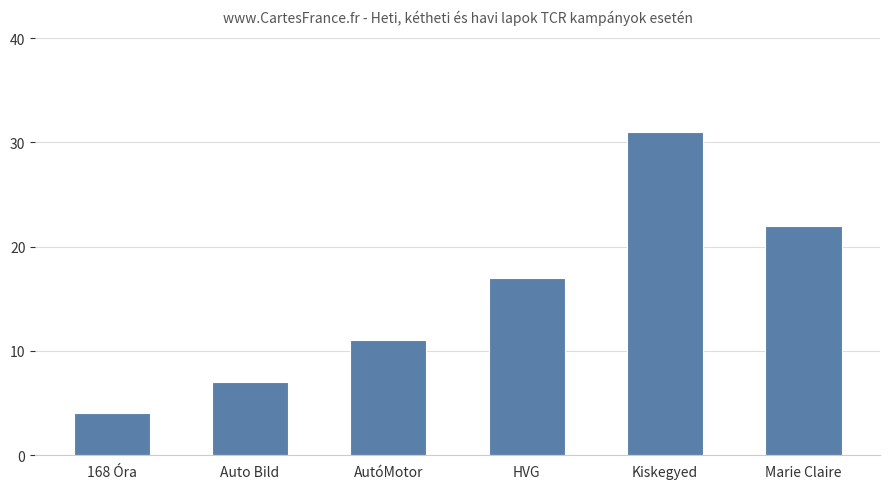

What is the change in value from AutóMotor to Kiskegyed?

+20